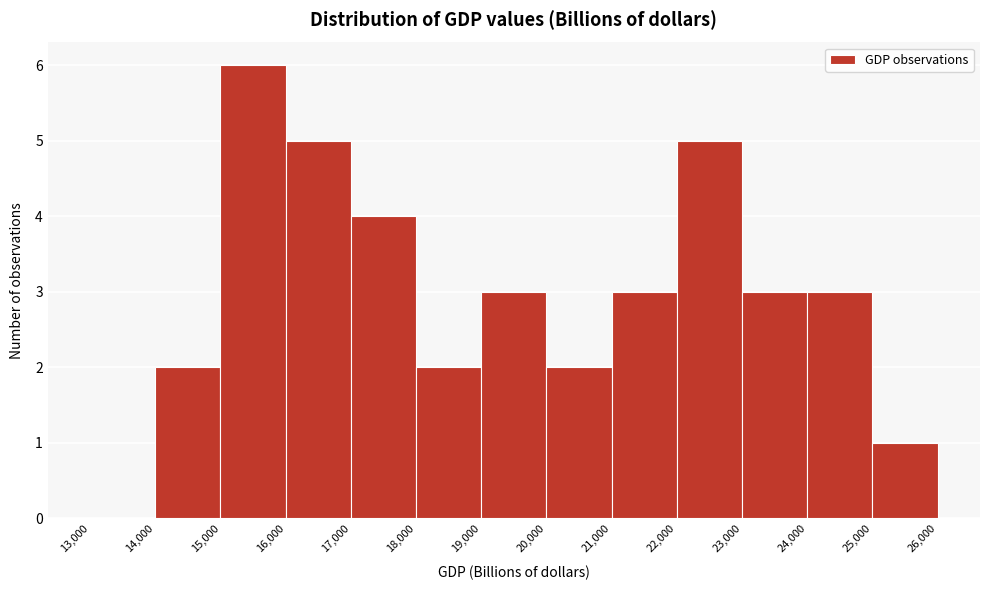

Over which range of the x-axis is the bar tallest?

15,000 to 16,000